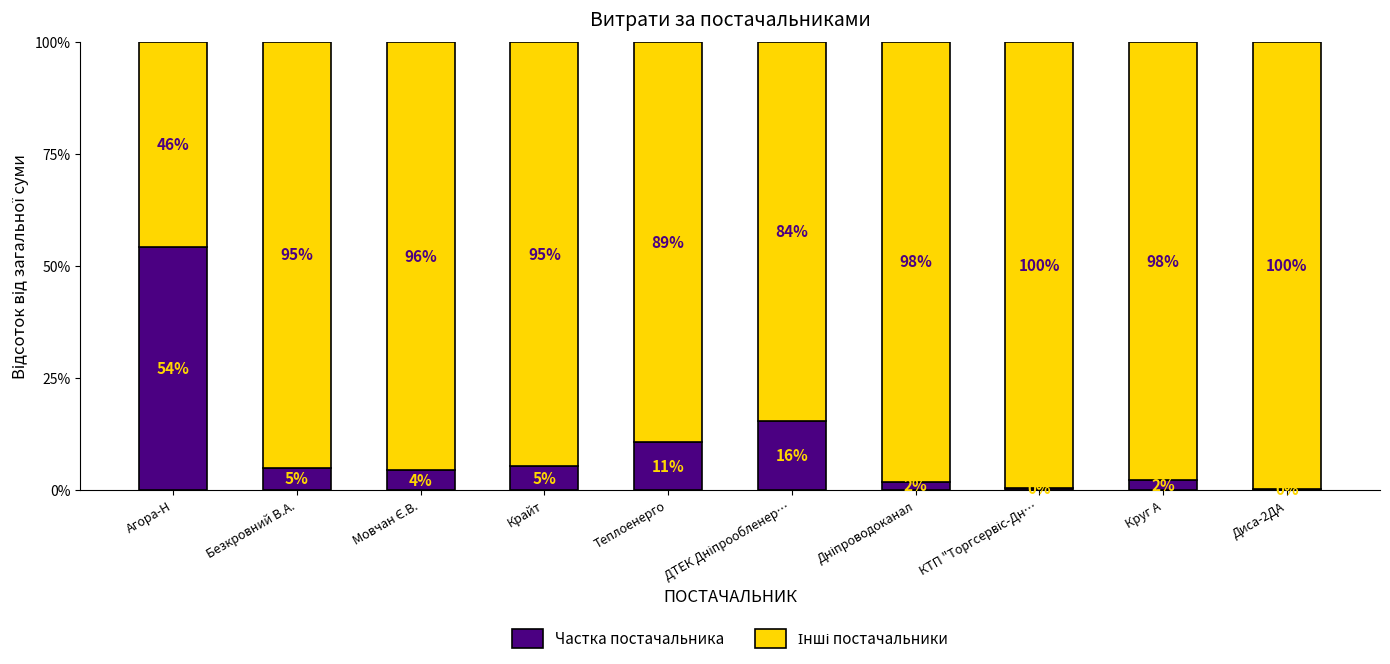

How many data points in Частка постачальника are less than 4?

4